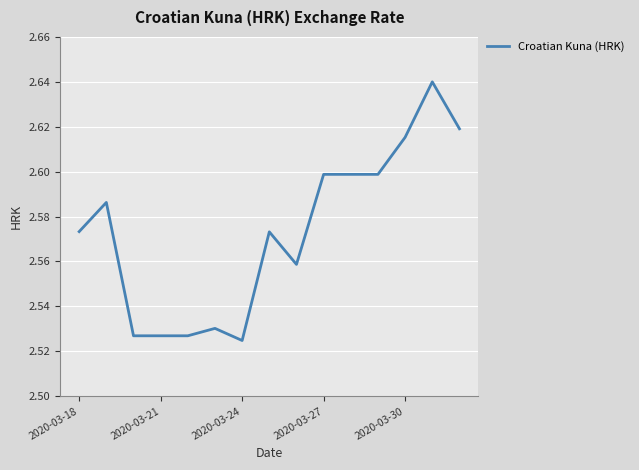

Is this an area chart (filled region under the line)?

No